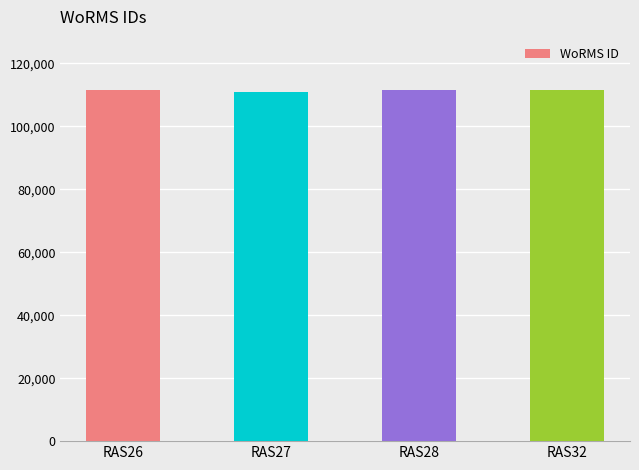

How many data points are less than 111621?

2